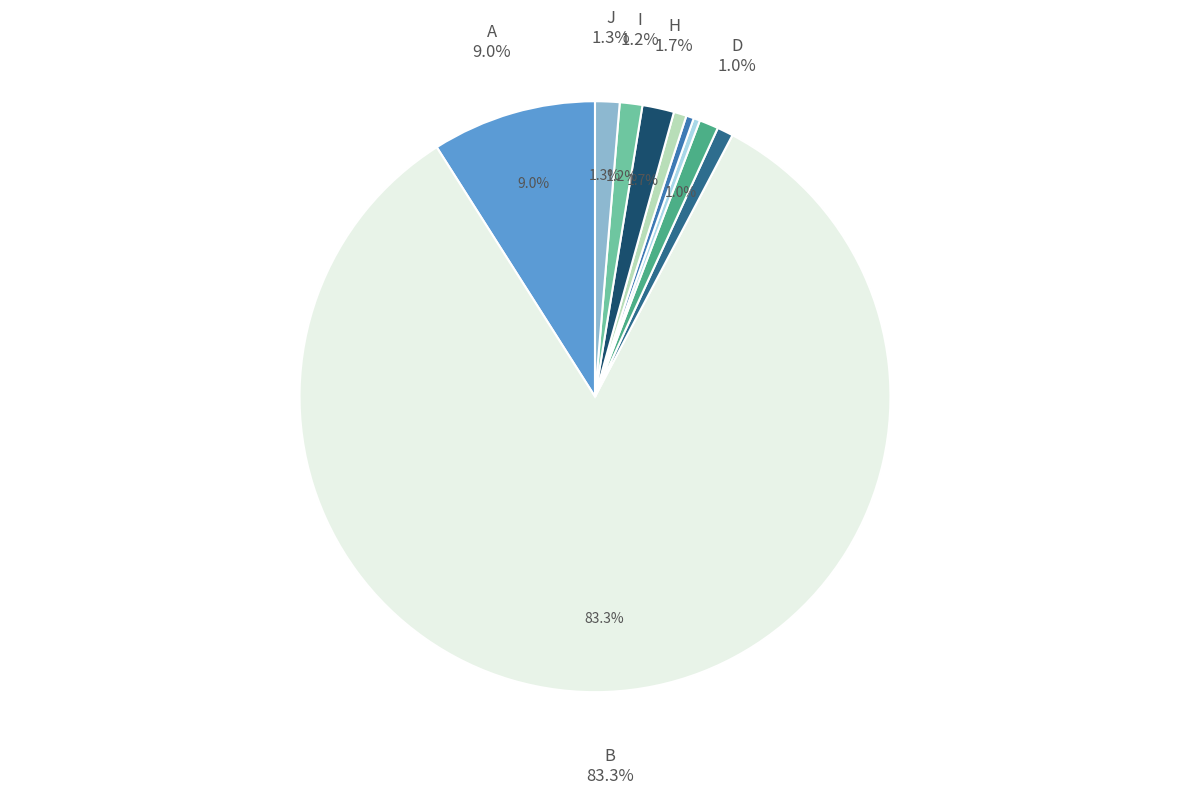

What is the ratio of the value at H to the value at I?

1.4